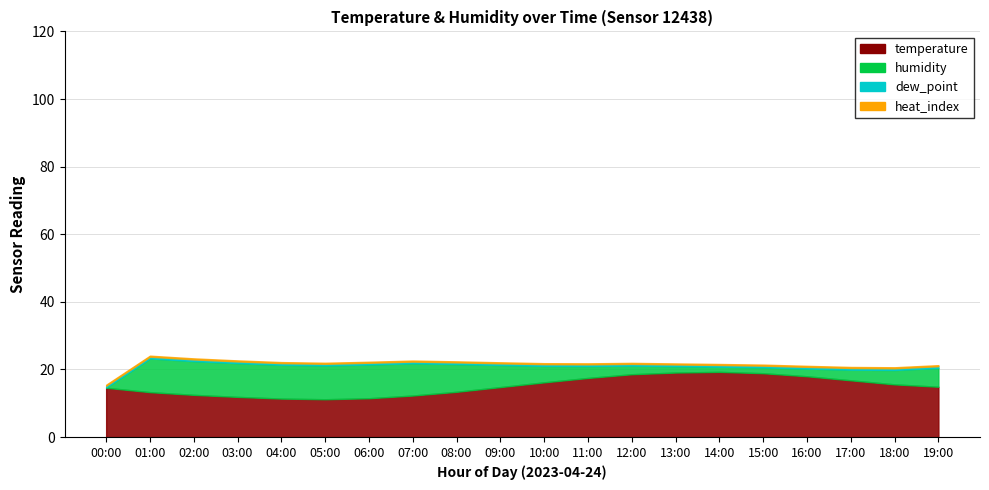

Where is the first local minimum for temperature?

05:00